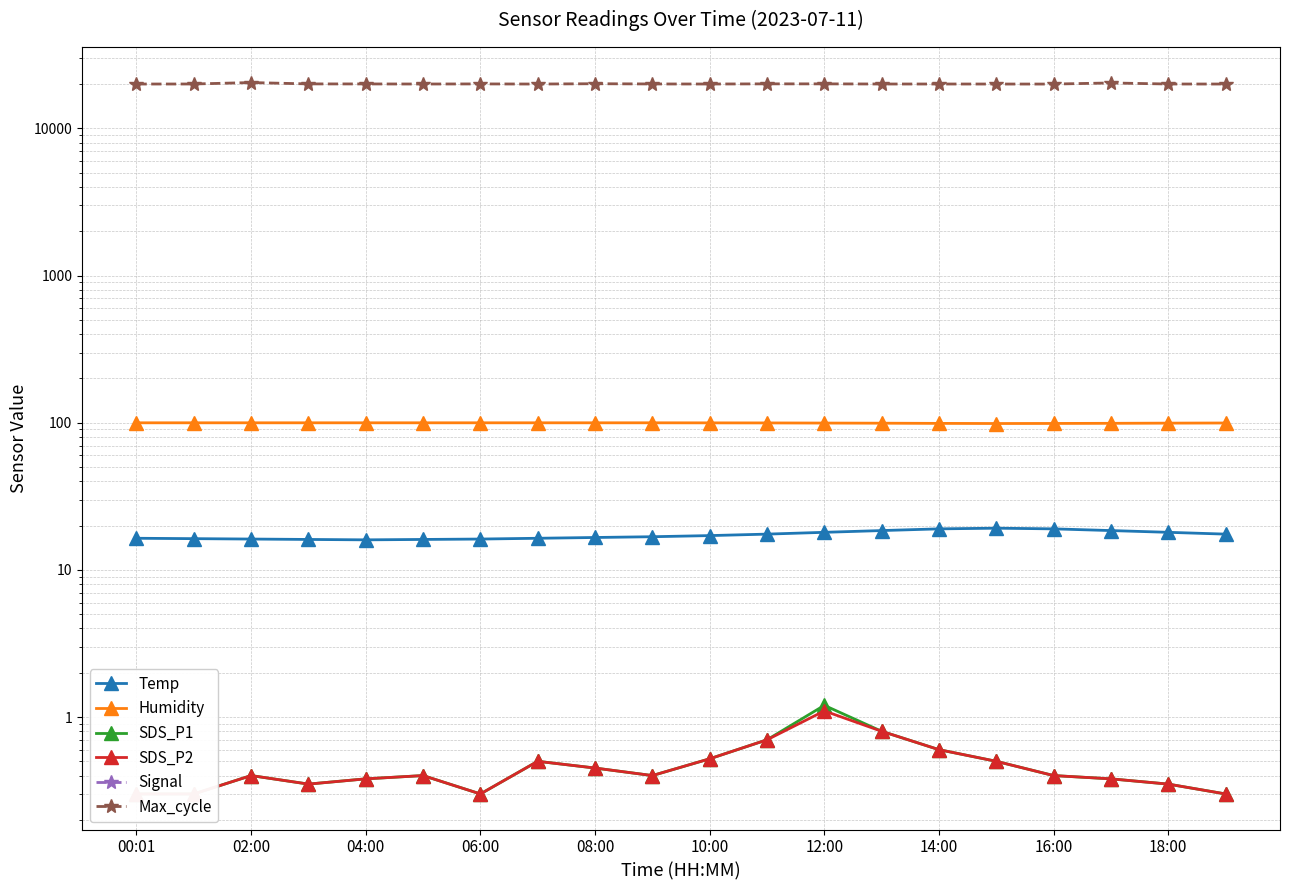

Rank the series at 02:00 from lowest to highest value.

Signal, SDS_P1, SDS_P2, Temp, Humidity, Max_cycle